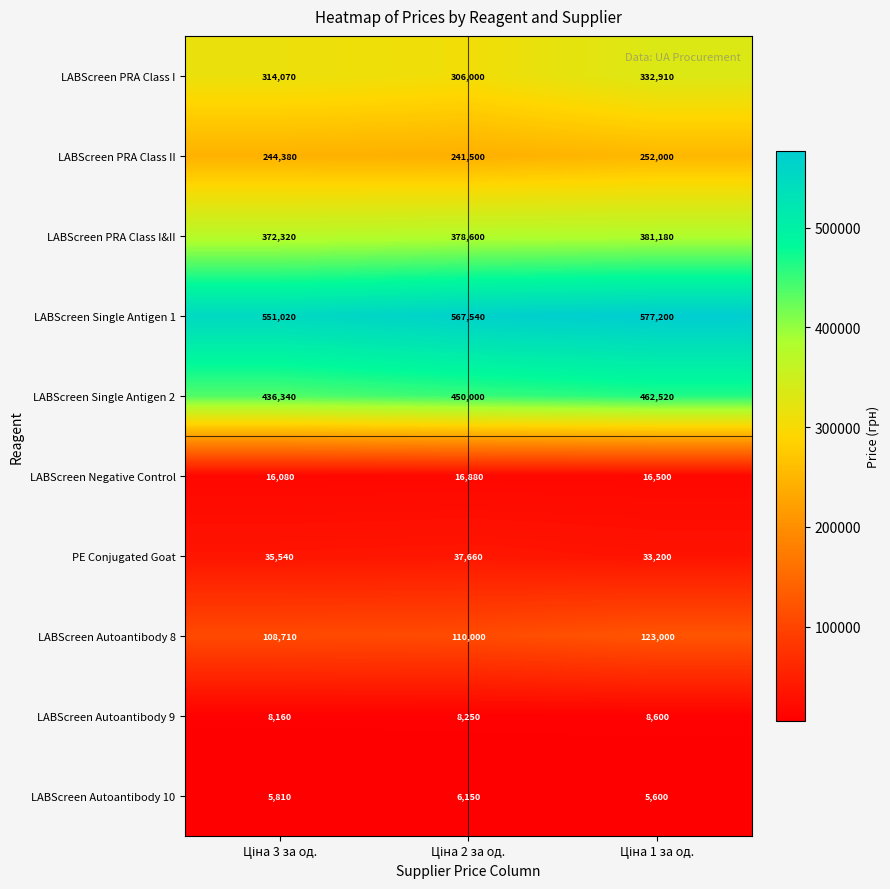

What is the highest value of the LABScreen Autoantibody 10 series?

6150